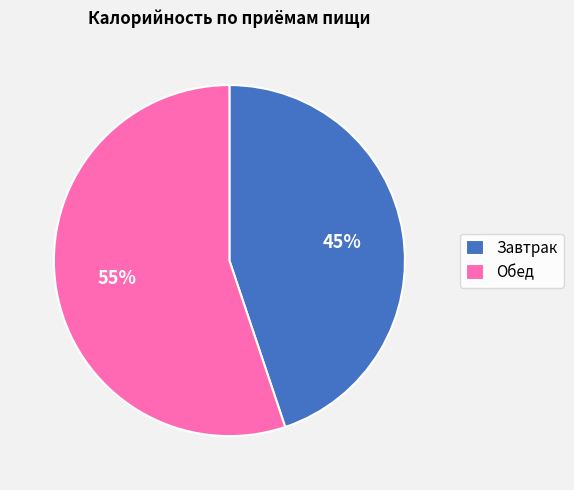

What is the largest slice in the pie chart?

Обед